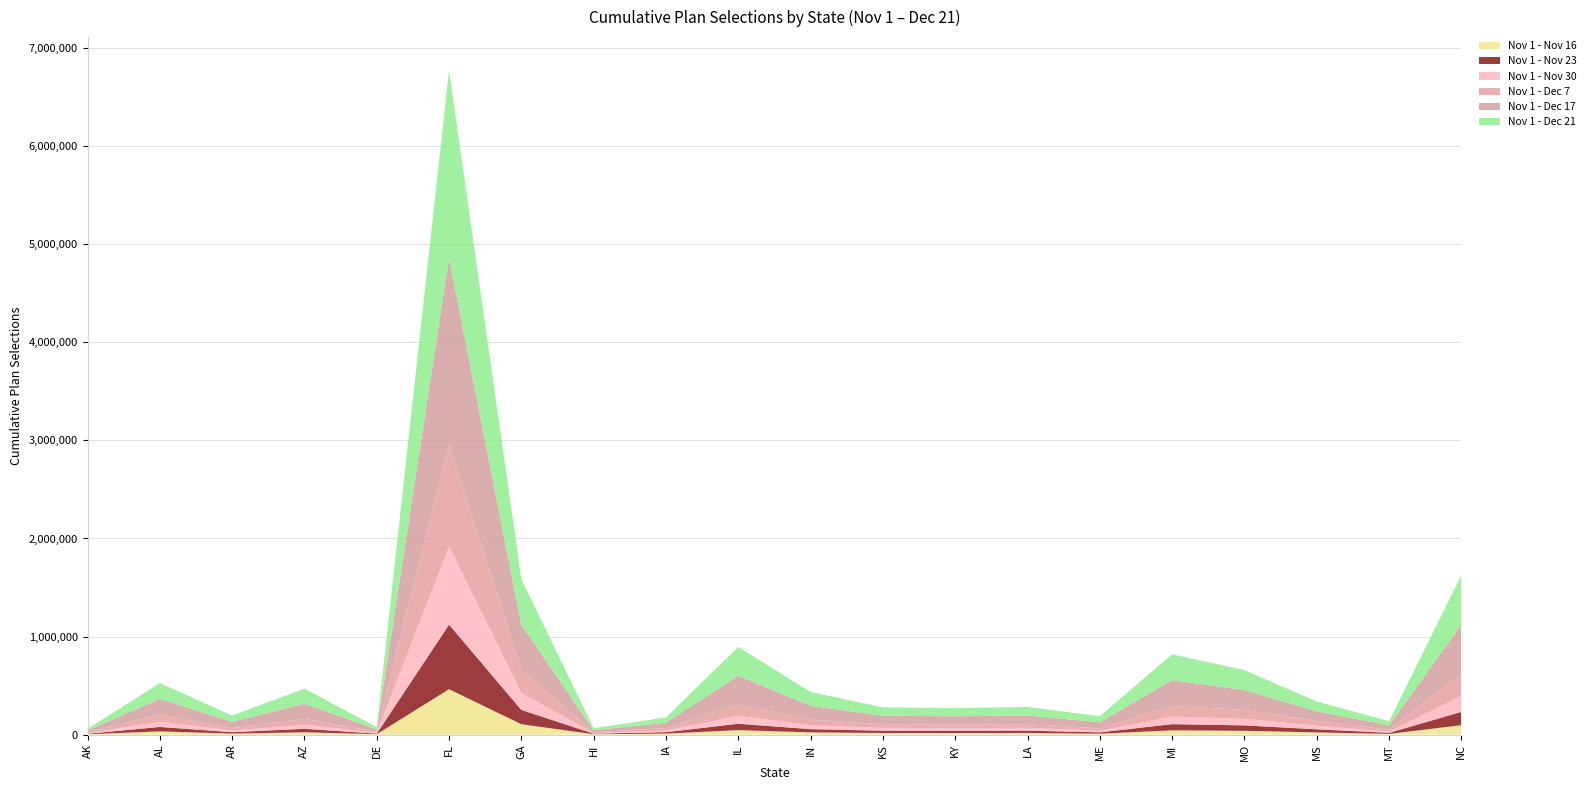

Reading right to left, list all the values displayed in this chart.

Nov 1 - Nov 16: NC=95913	MT=7166	MS=22734	MO=38802	MI=43767	ME=9362	LA=17000	KY=16483	KS=16569	IN=22878	IL=45560	IA=10279	HI=3818	GA=105653	FL=463066	DE=4093	AZ=24055	AR=10091	AL=33115	AK=3640
Nov 1 - Nov 23: NC=135471	MT=10560	MS=31354	MO=55154	MI=62790	ME=13439	LA=23267	KY=22642	KS=23332	IN=32678	IL=65099	IA=14480	HI=5350	GA=145968	FL=658453	DE=5942	AZ=35010	AR=14339	AL=45094	AK=5165
Nov 1 - Nov 30: NC=162150	MT=13006	MS=37576	MO=66442	MI=77305	ME=16613	LA=27916	KY=26982	KS=28264	IN=39874	IL=81107	IA=17455	HI=6535	GA=173337	FL=796858	DE=7330	AZ=42385	AR=17213	AL=53599	AK=6282
Nov 1 - Dec 7: NC=222362	MT=18626	MS=48222	MO=91162	MI=107781	ME=24096	LA=37974	KY=37159	KS=38421	IN=56401	IL=115081	IA=23856	HI=8975	GA=230229	FL=1029944	DE=10196	AZ=60339	AR=24097	AL=73066	AK=8423
Nov 1 - Dec 17: NC=505159	MT=44005	MS=98868	MO=203359	MI=264211	ME=62213	LA=88224	KY=83626	KS=85880	IN=141867	IL=294263	IA=54596	HI=20169	GA=464041	FL=1912394	DE=23981	AZ=153570	AR=64601	AL=159820	AK=17730
Nov 1 - Dec 21: NC=505275	MT=43822	MS=98892	MO=202750	MI=262919	ME=62031	LA=87748	KY=83139	KS=85837	IN=140931	IL=292945	IA=54586	HI=20073	GA=463910	FL=1913975	DE=23961	AZ=153020	AR=64360	AL=160429	AK=17696